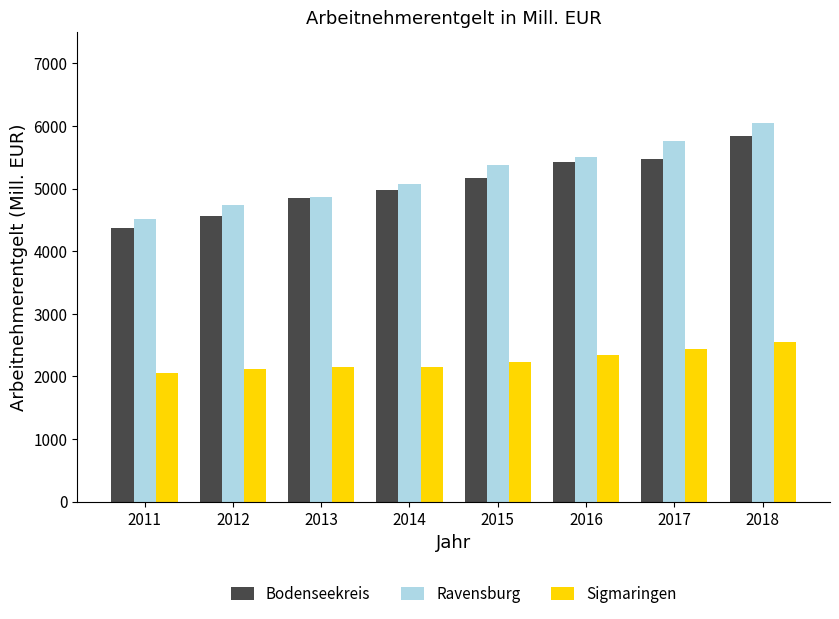

What is the difference between the maximum and minimum values in the Bodenseekreis series?

1474.1